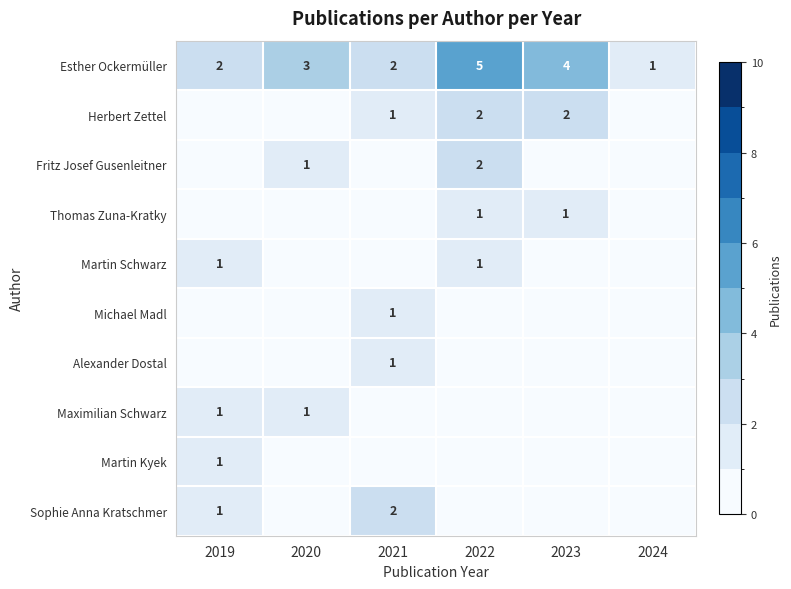

How many Esther Ockermüller values are between 2 and 4?

4